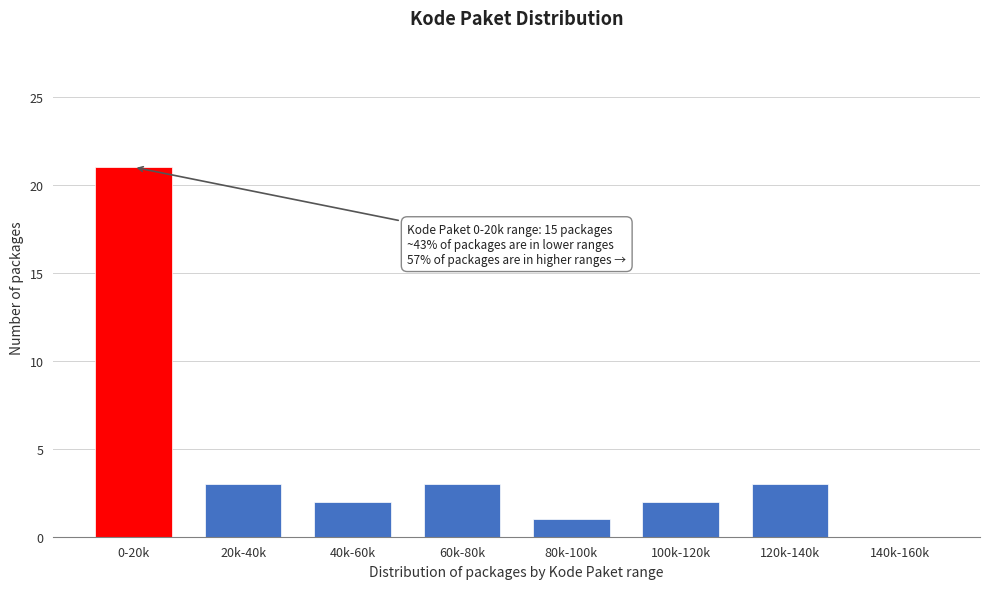

Reading right to left, transcribe all the data shown in this chart.

140k-160k=0	120k-140k=3	100k-120k=2	80k-100k=1	60k-80k=3	40k-60k=2	20k-40k=3	0-20k=21